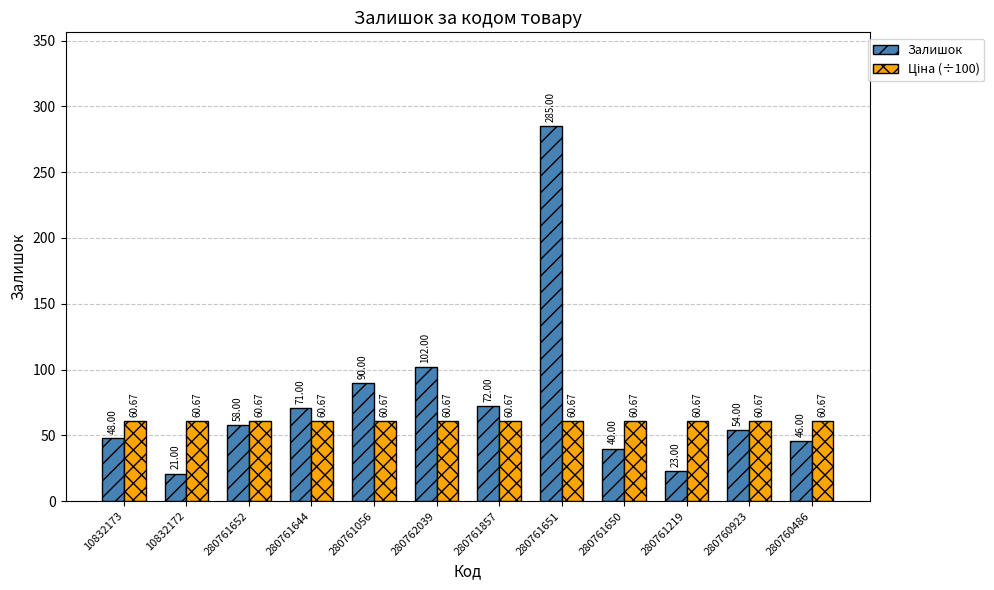

How many bars are there in each group?

2